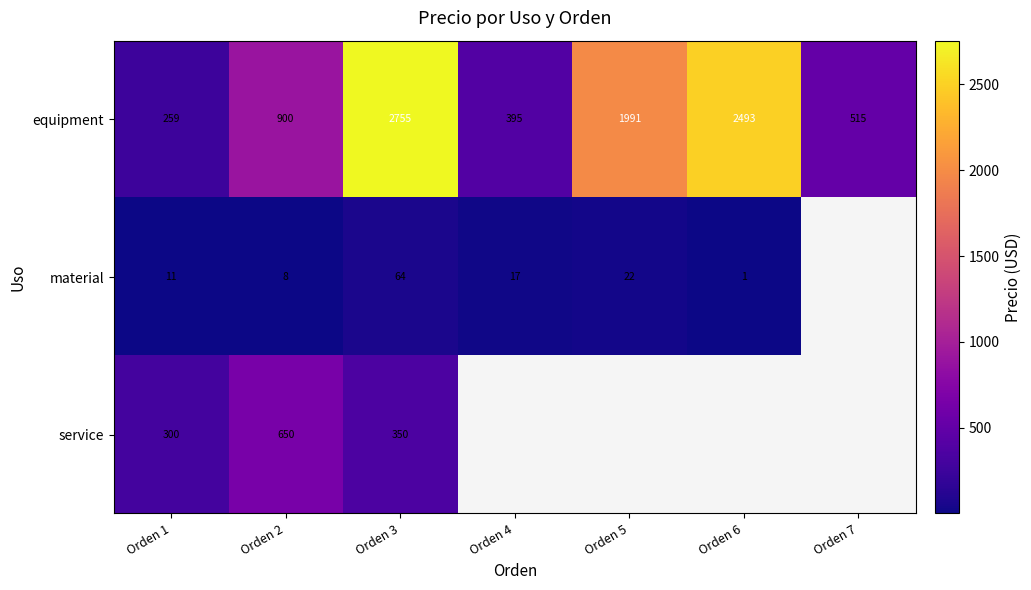

Is the value of material at Orden 3 greater than the value of equipment at Orden 1?

No